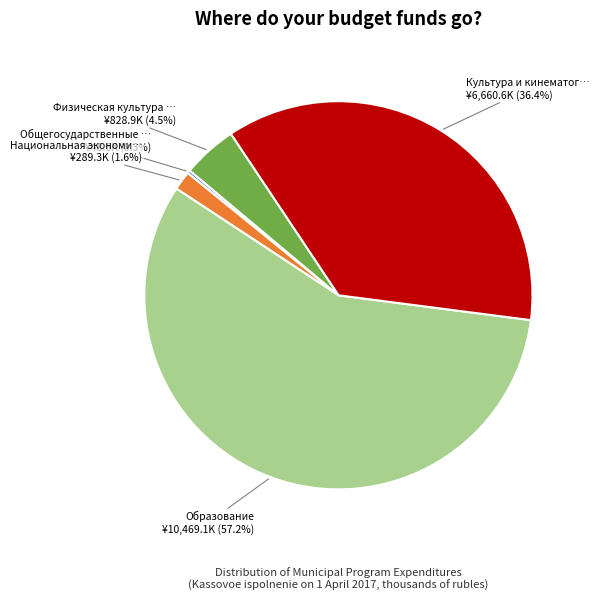

Is there a majority slice in this chart?

Yes